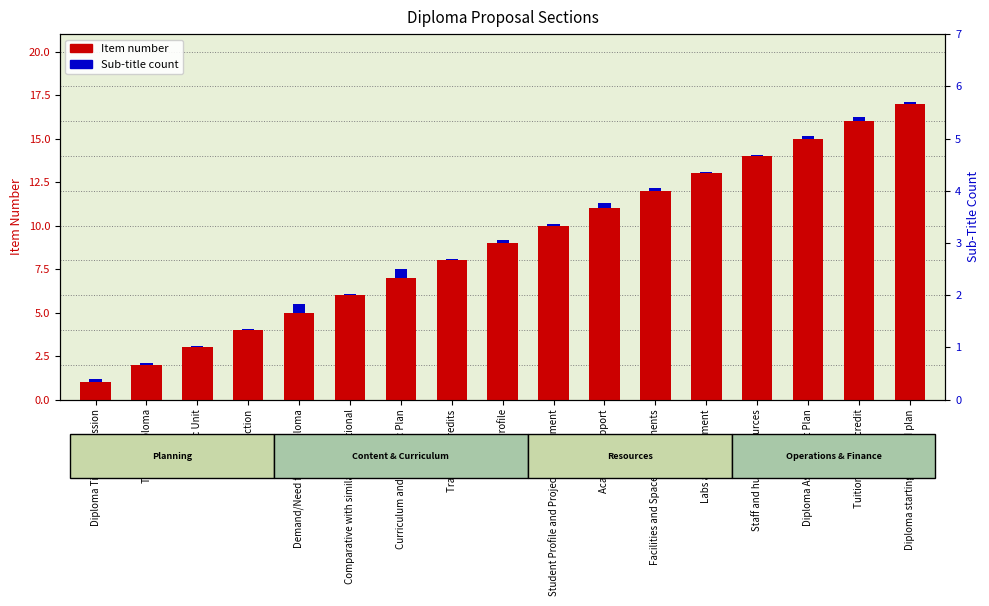

At which category does the chart reach its peak across all series?

Diploma starting date and plan